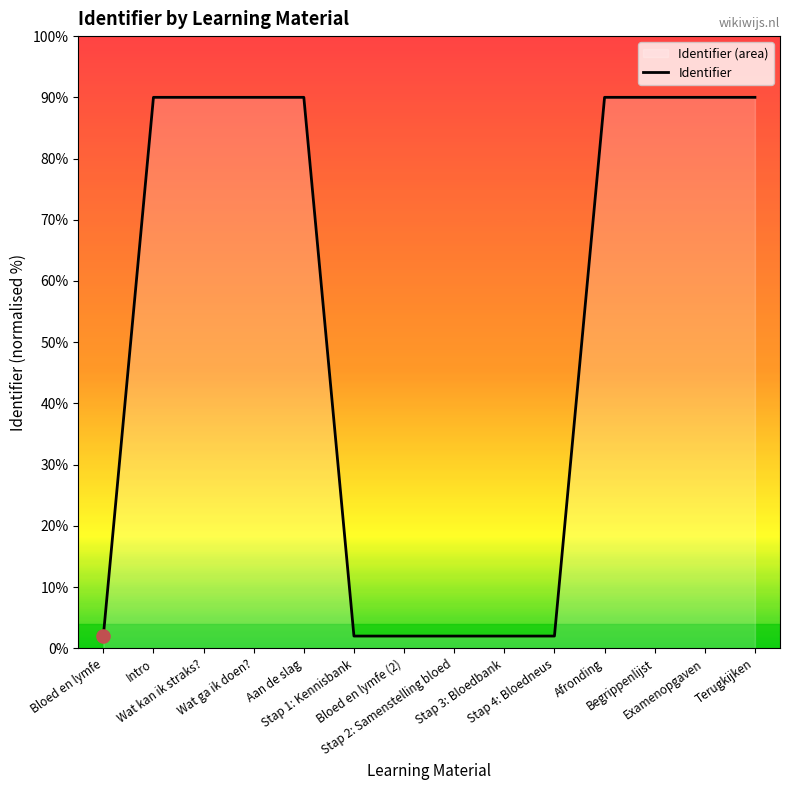

Between Afronding and Bloed en lymfe (2), which is larger?

Afronding